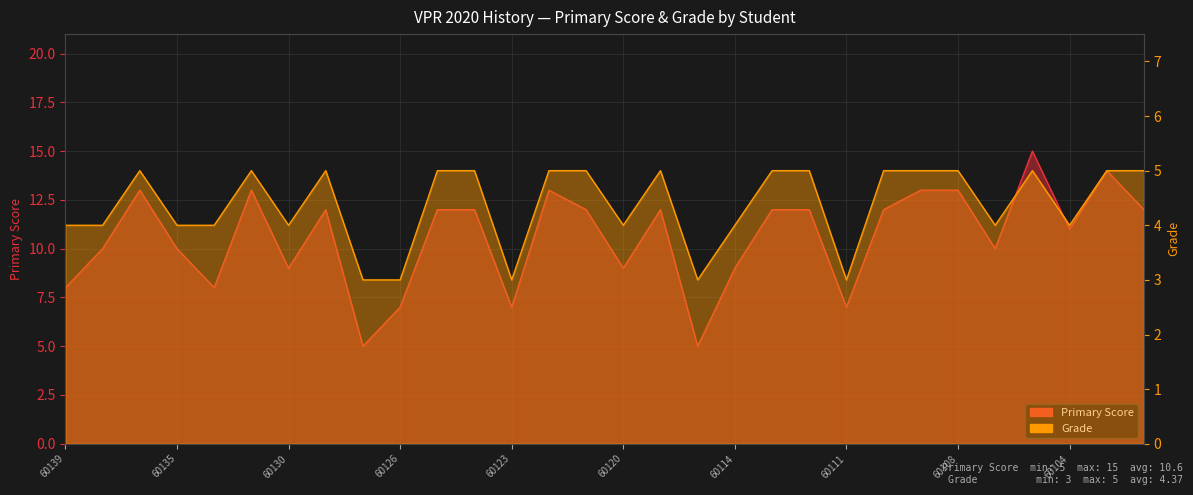

True or false: Grade and Primary Score cross at least once.

False